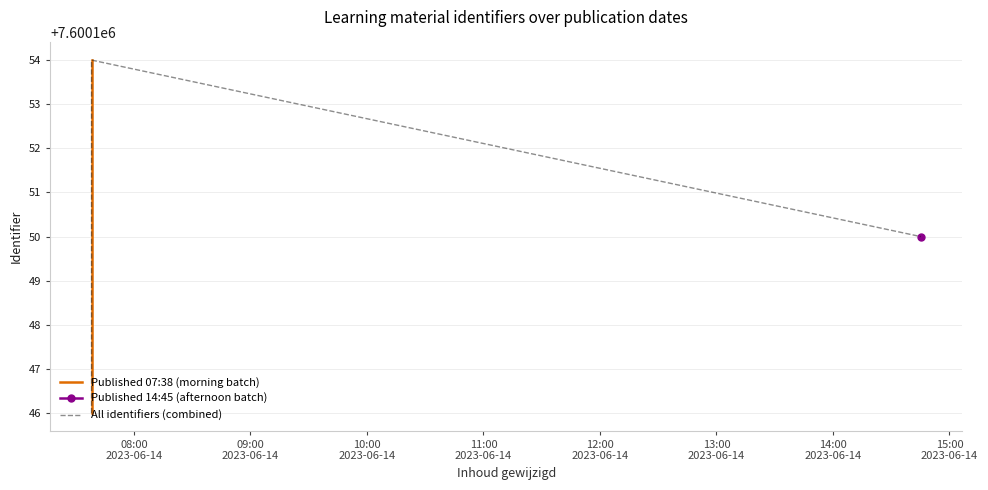

What is the average value?

7600150